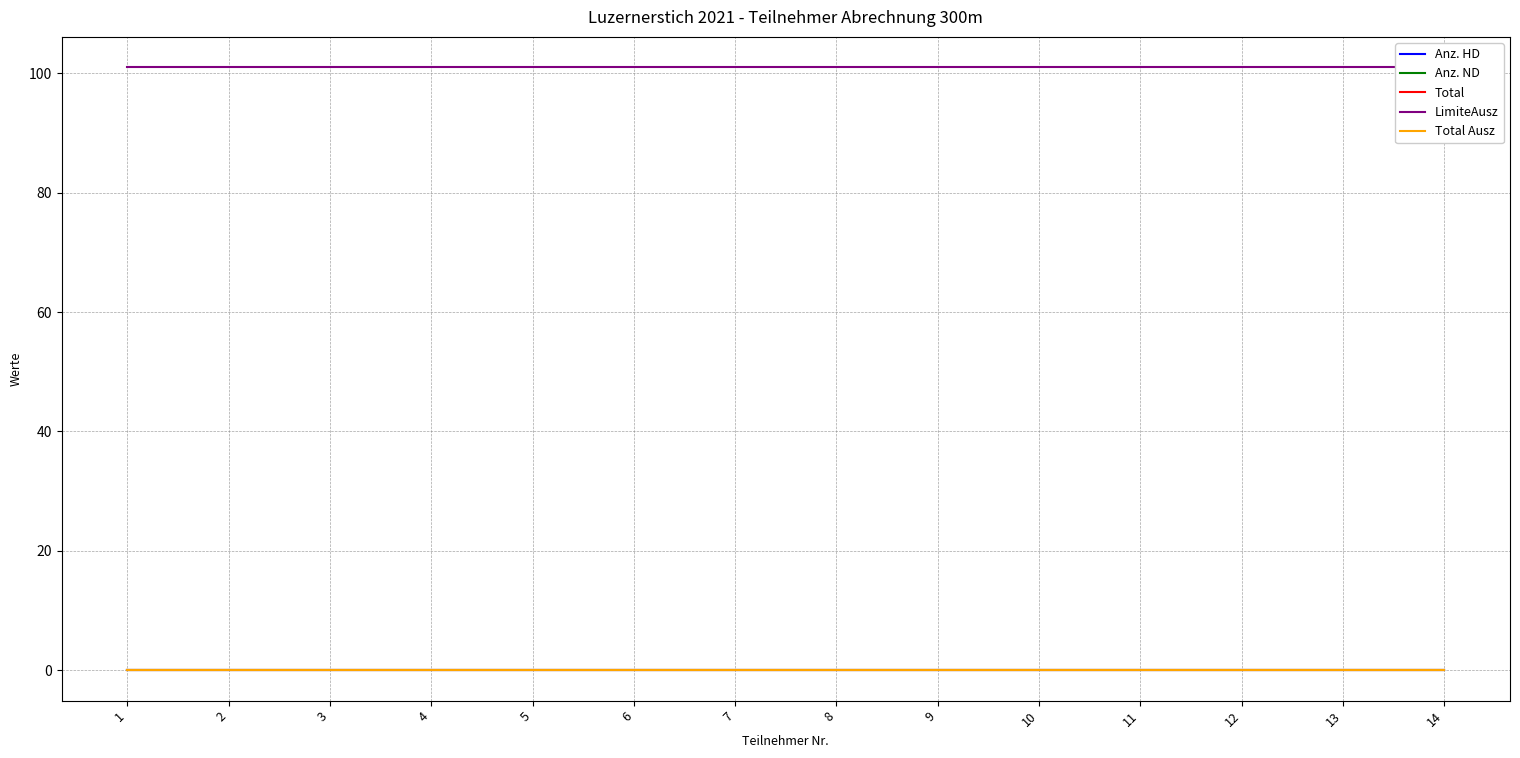

Is it true that Anz. HD equals 0 at 9?

True